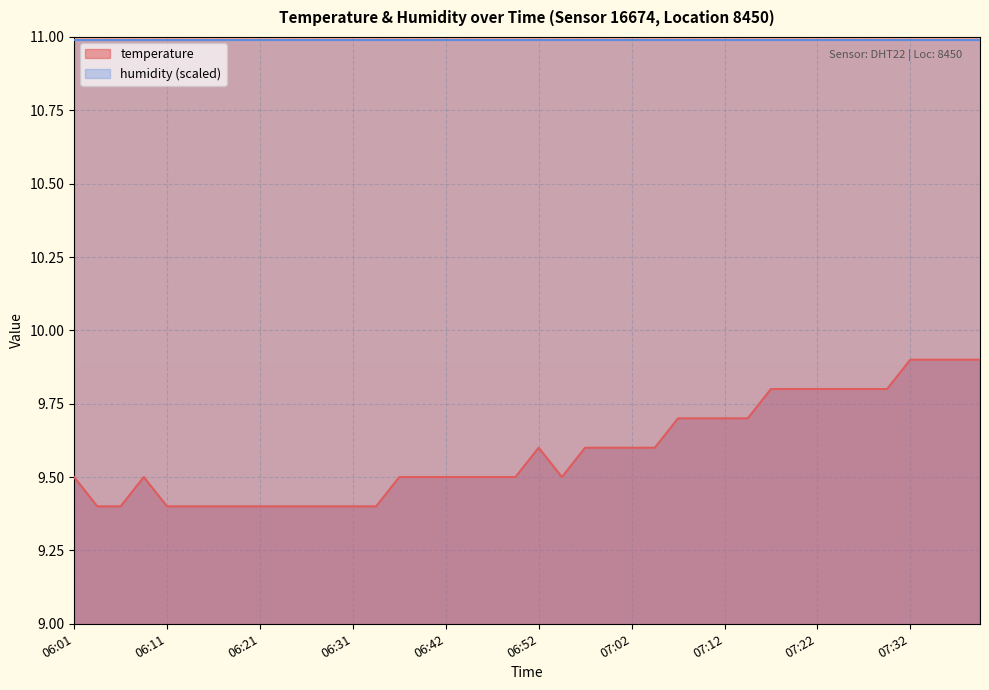

True or false: there are more than 1 points higher than both neighbors.

True